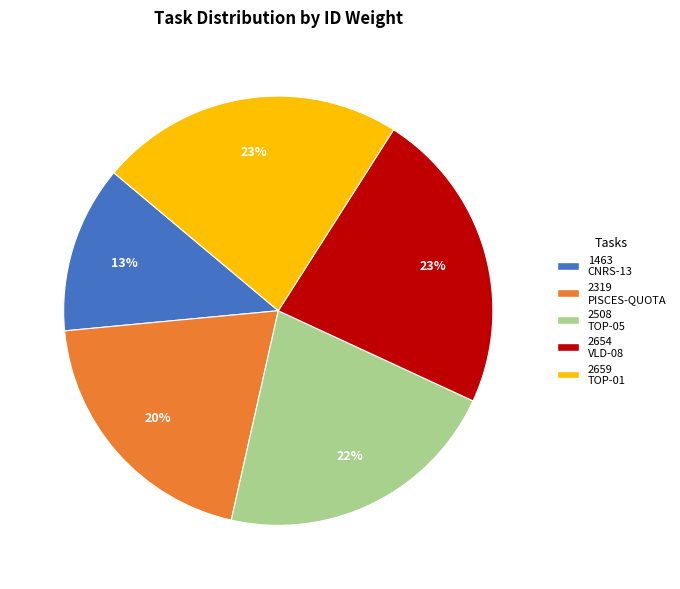

To the nearest percent, what portion does 2654 VLD-08 represent?

23%